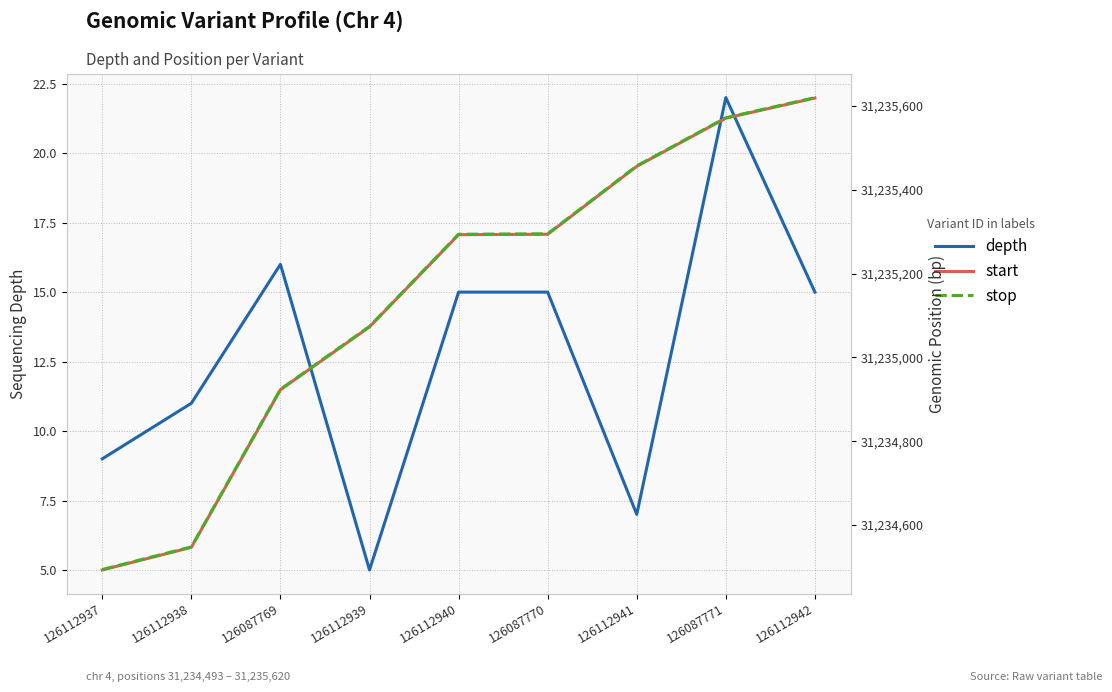

True or false: start has more than 1 points higher than both neighbors.

False